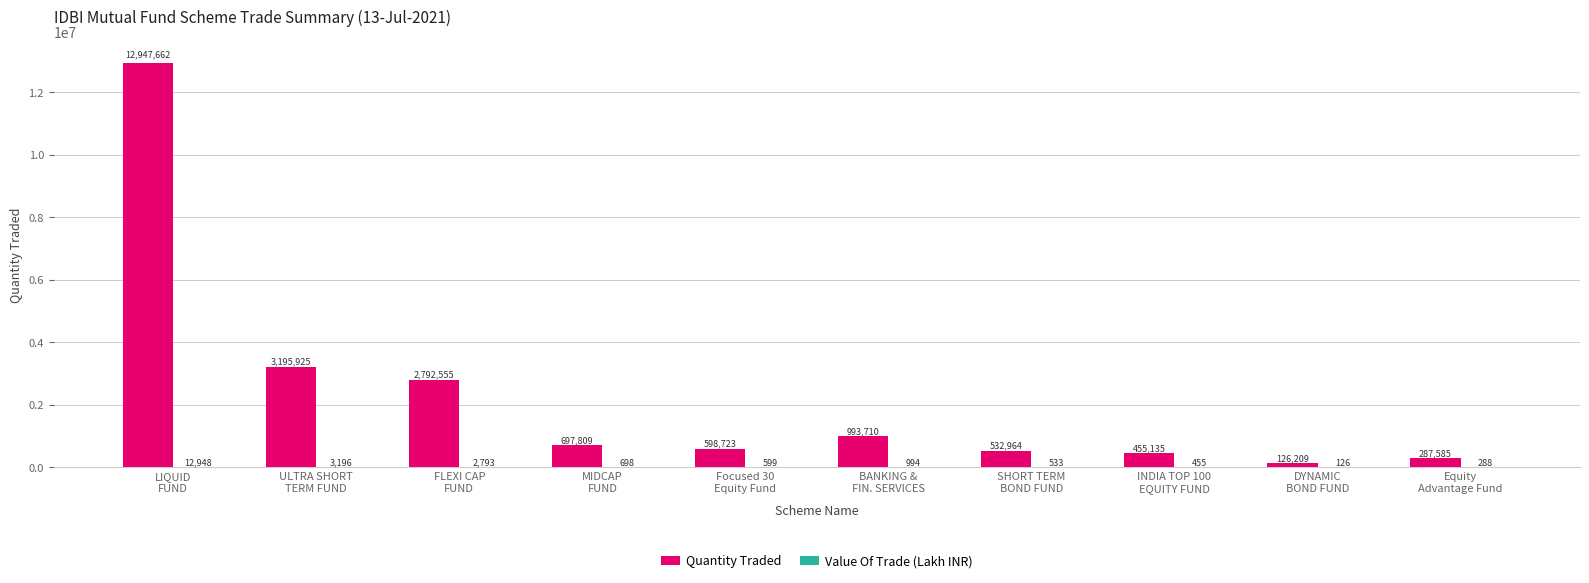

How many data points does each series have?

10